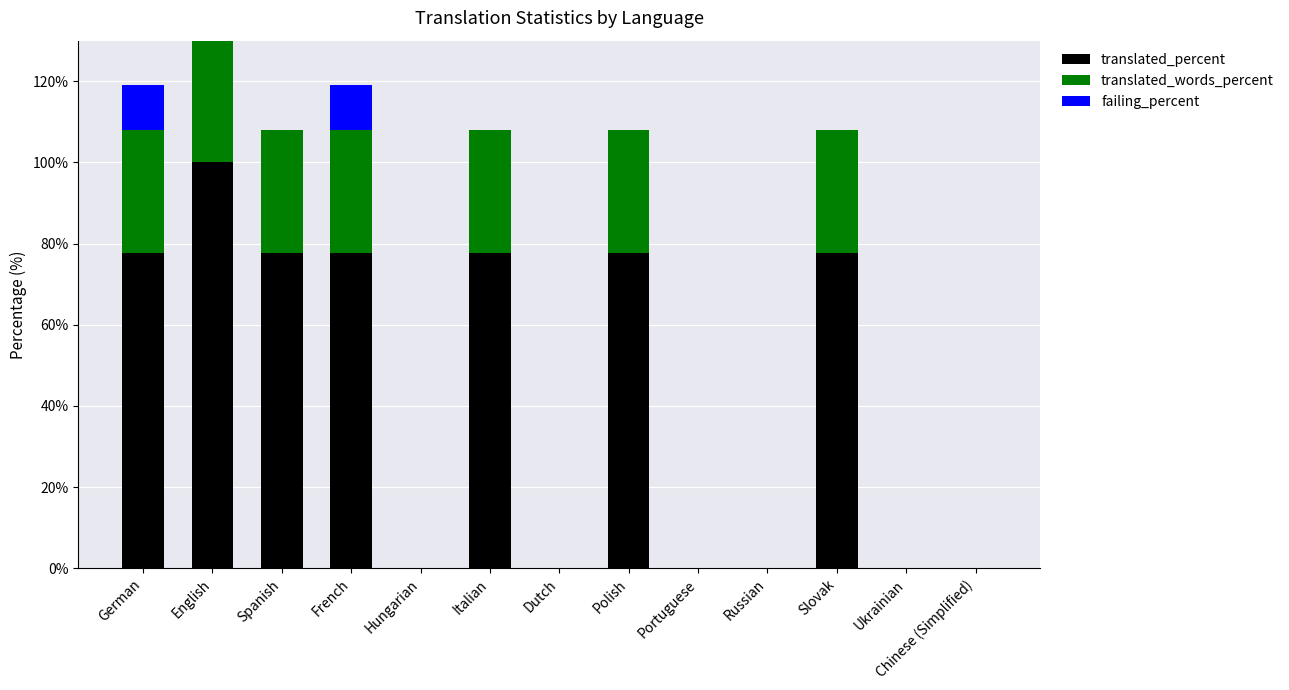

List the labels in order of failing_percent value, largest first.

English, German, French, Spanish, Hungarian, Italian, Dutch, Polish, Portuguese, Russian, Slovak, Ukrainian, Chinese (Simplified)